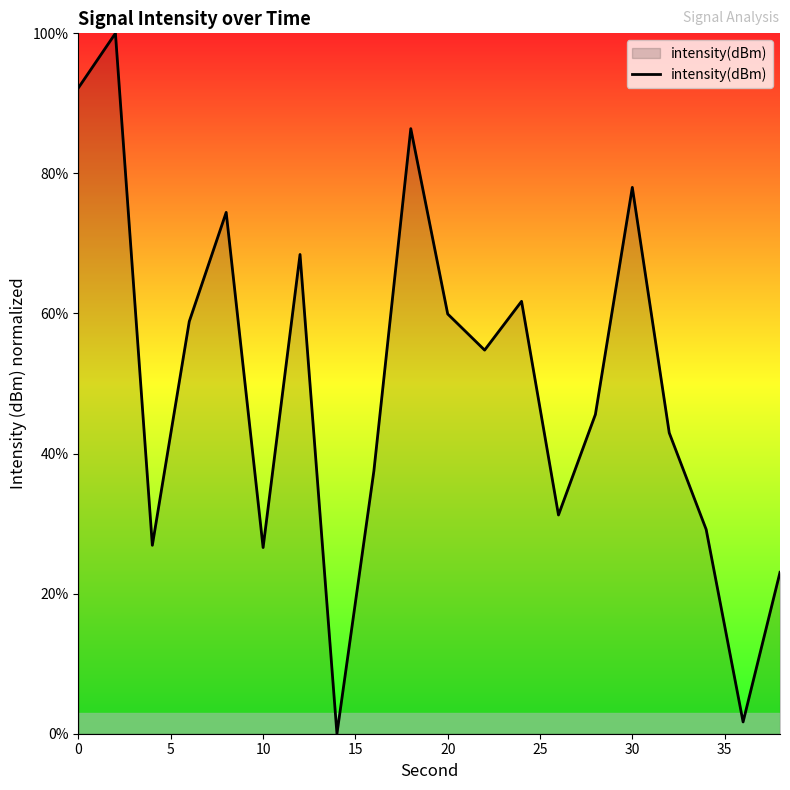

How many interior local peaks (higher than both neighbors) does the data have?

6